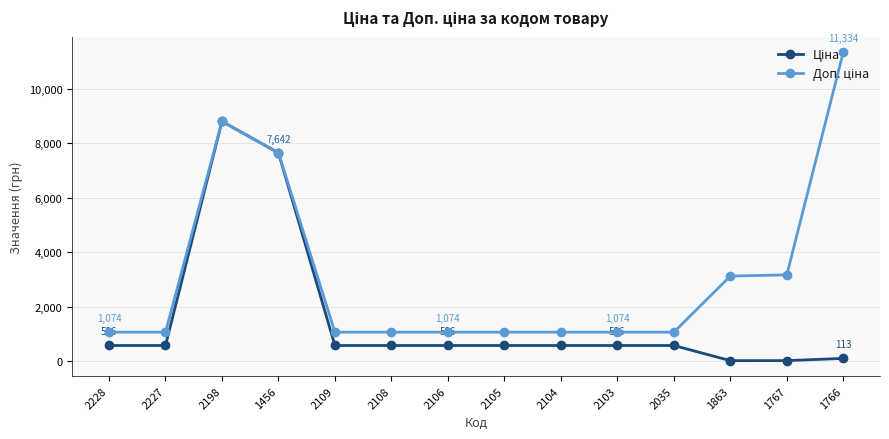

What is the difference between the highest and lowest values at 2104?

488.5